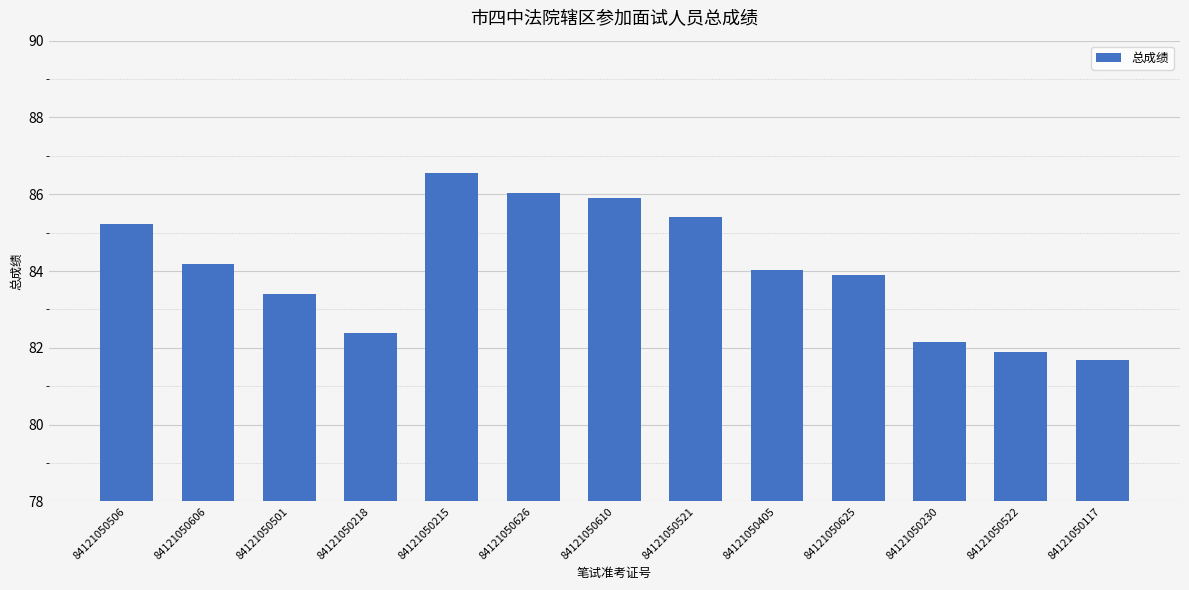

At which category does the chart reach its peak across all series?

84121050215